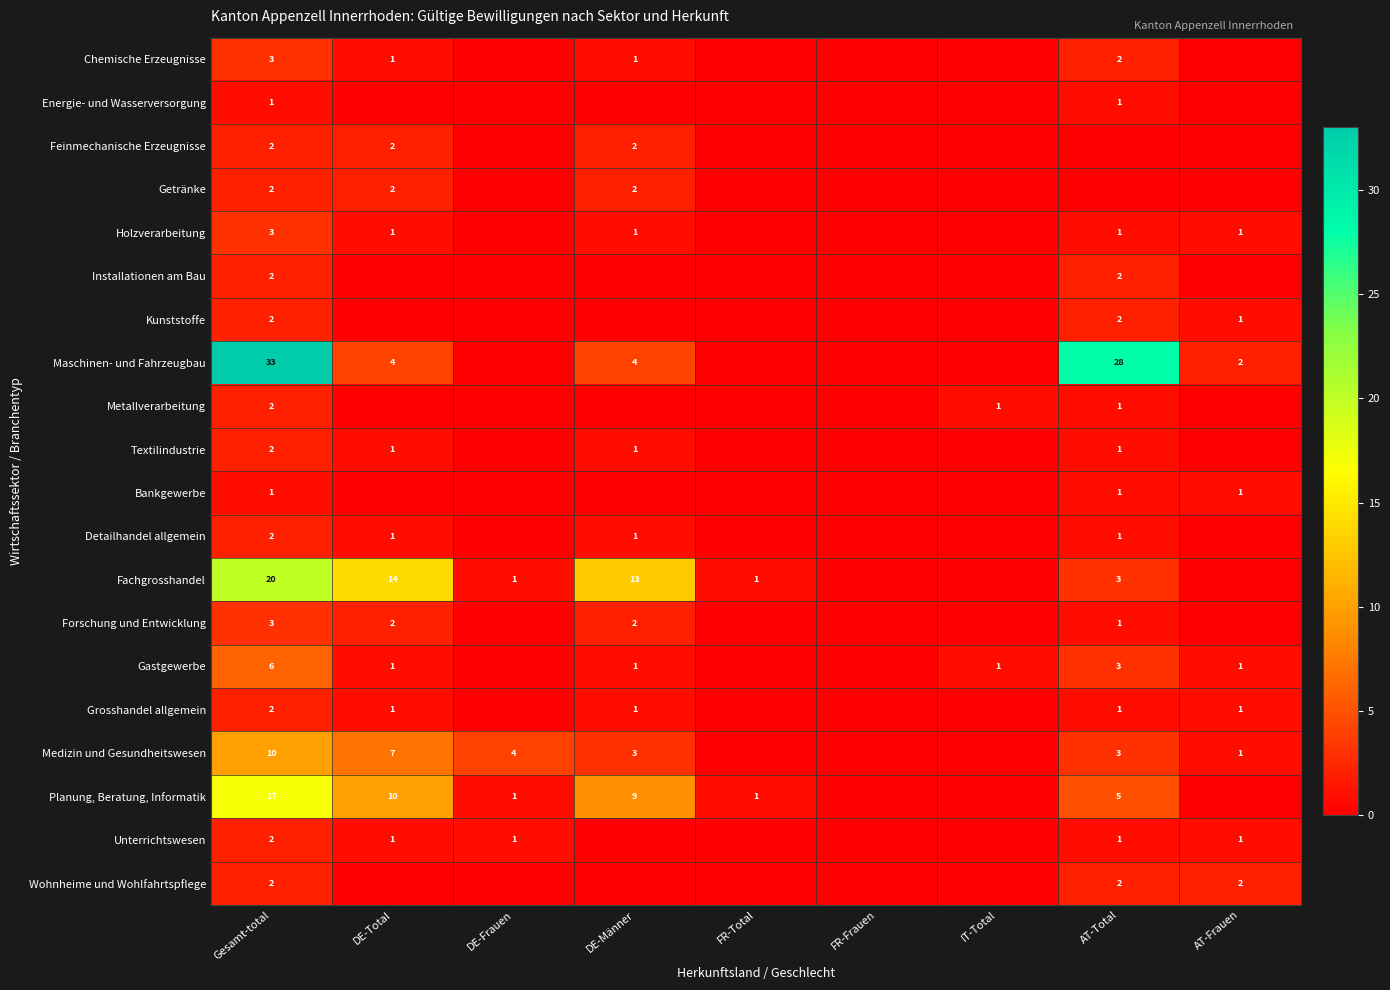

The Gastgewerbe series shows 10 at Gesamt-total. True or false?

False